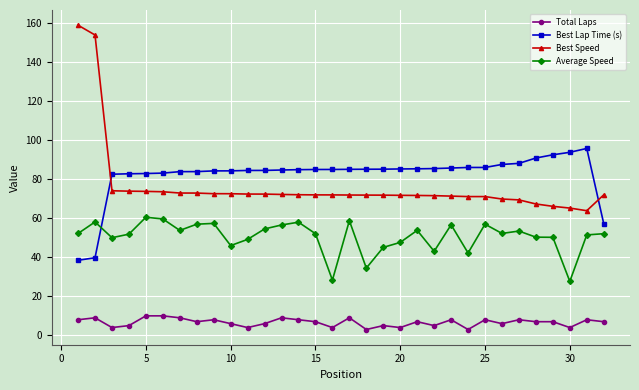

Does the chart display data point markers on the line(s)?

Yes